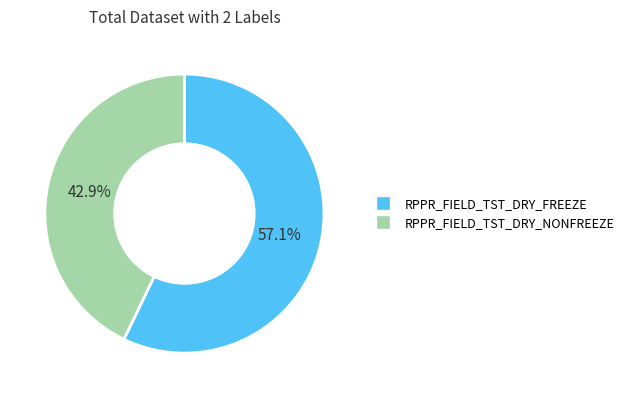

Which has a higher value, RPPR_FIELD_TST_DRY_NONFREEZE or RPPR_FIELD_TST_DRY_FREEZE?

RPPR_FIELD_TST_DRY_FREEZE